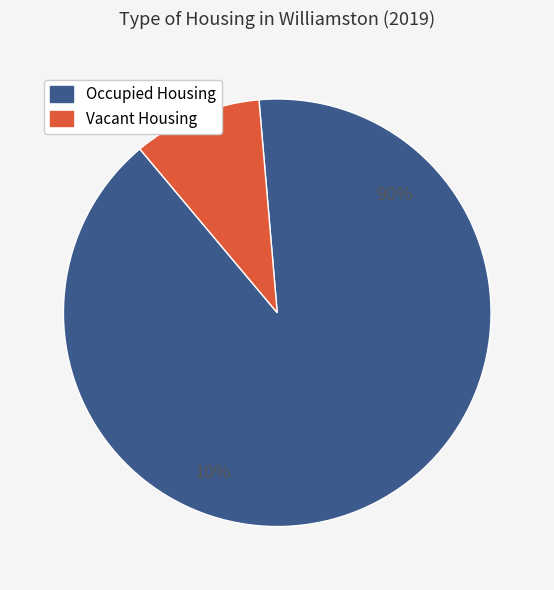

How many segments does this pie chart have?

2